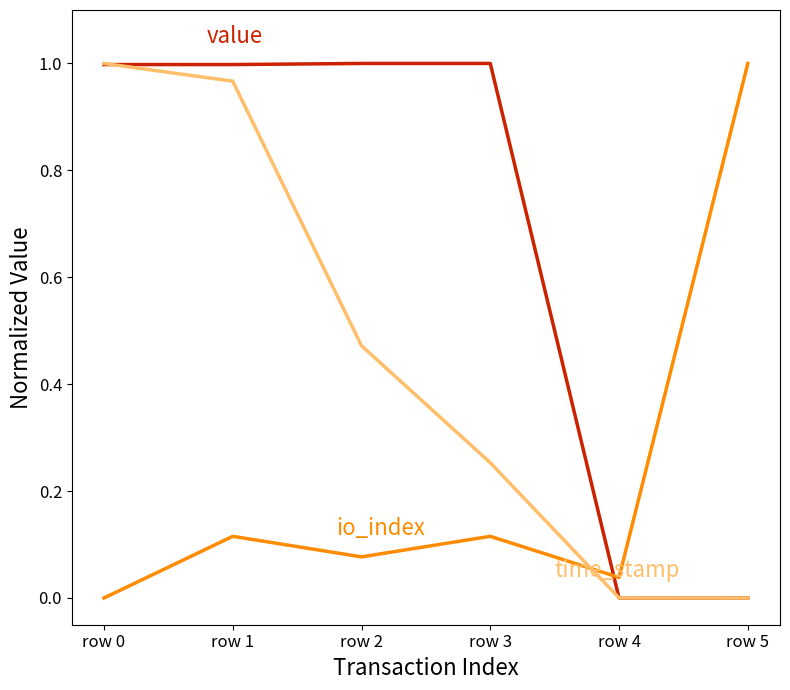

At which category is the sum across all series the highest?

row 1